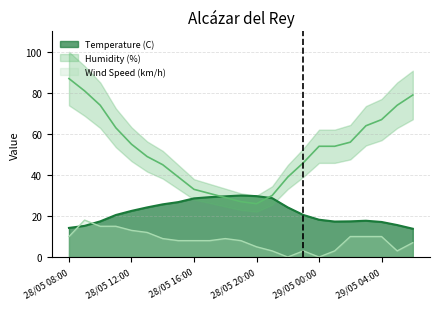

At which category does the chart reach its peak across all series?

28/05 08:00